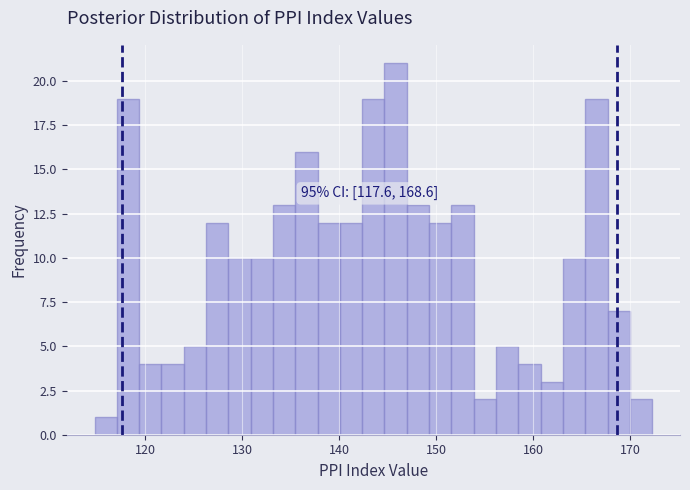

Around what value on the x-axis is the tallest bar? Give the approximate position of its centre, as read against the axis.

146